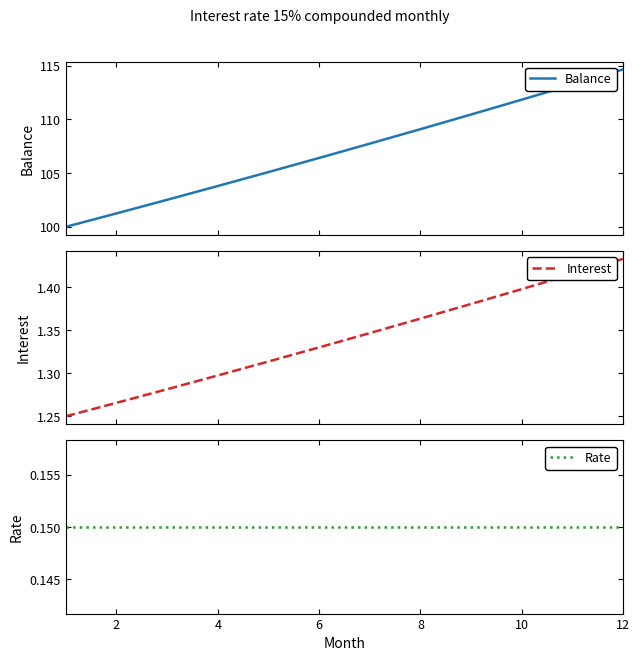

Reading right to left, list all the values displayed in this chart.

Balance: 114.6	113.2	111.8	110.4	109.1	107.7	106.4	105.1	103.8	102.5	101.2	100.0
Interest: 1.4	1.4	1.4	1.4	1.4	1.3	1.3	1.3	1.3	1.3	1.3	1.2
Rate: 0.1	0.1	0.1	0.1	0.1	0.1	0.1	0.1	0.1	0.1	0.1	0.1